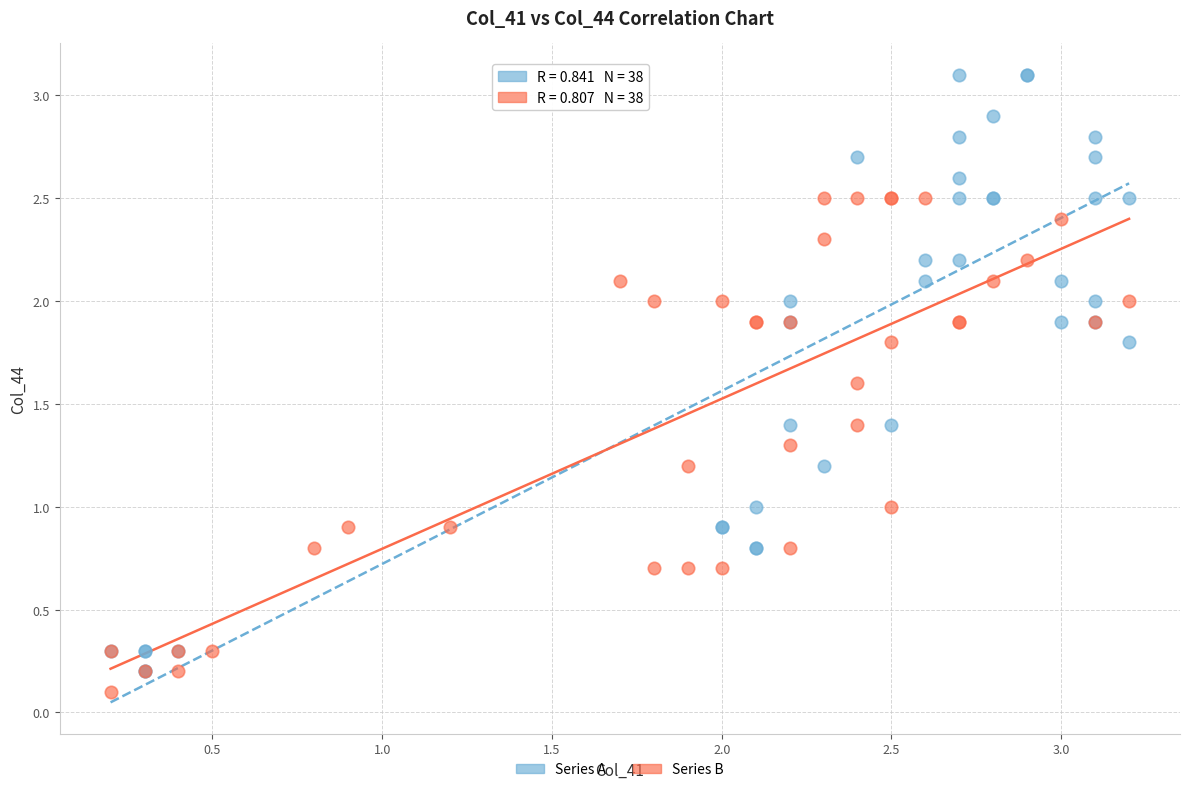

Which series contains the highest Y value?

Series A